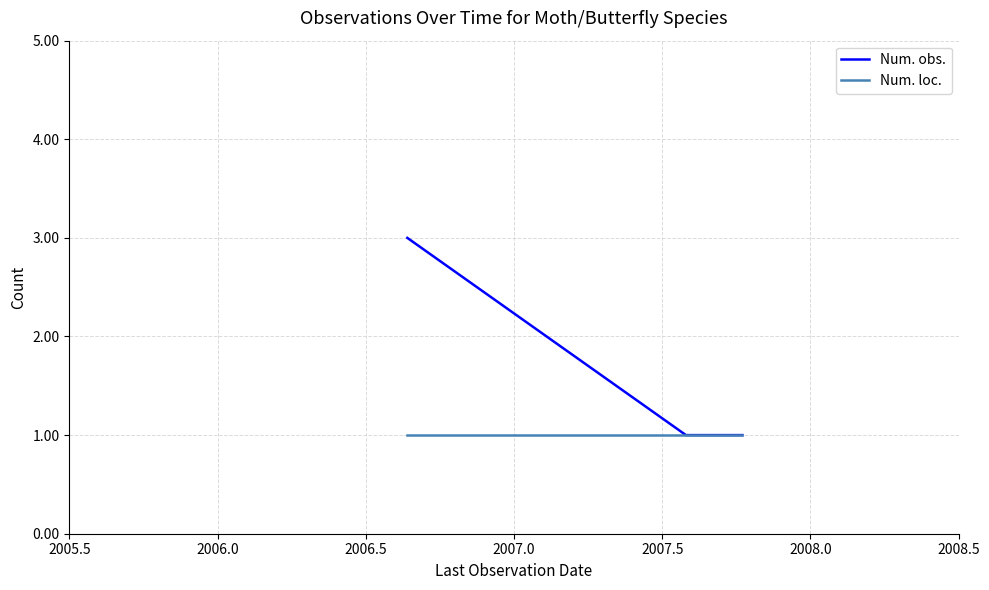

What is the value of the Num. loc. point at the 2nd from the left?

1